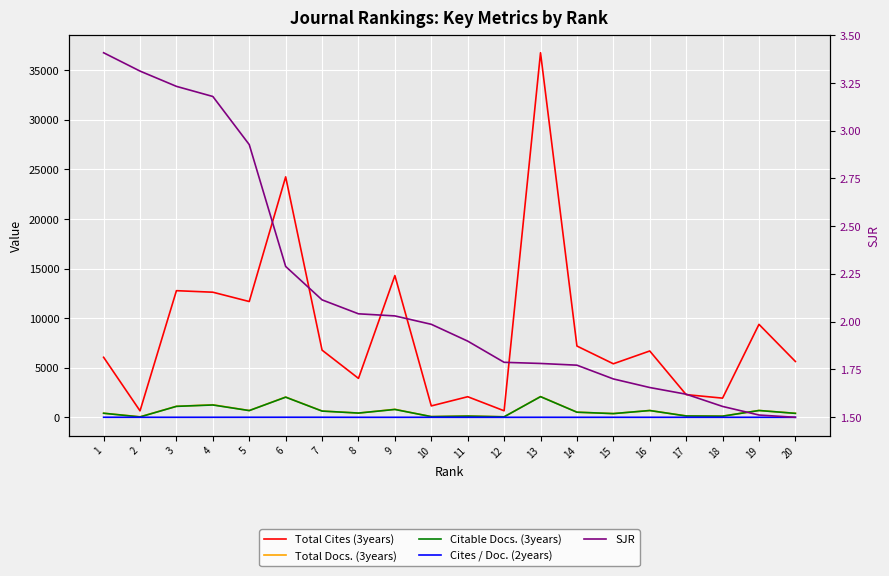

Is the value of Total Cites (3years) at 10 greater than the value of Cites / Doc. (2years) at 19?

Yes